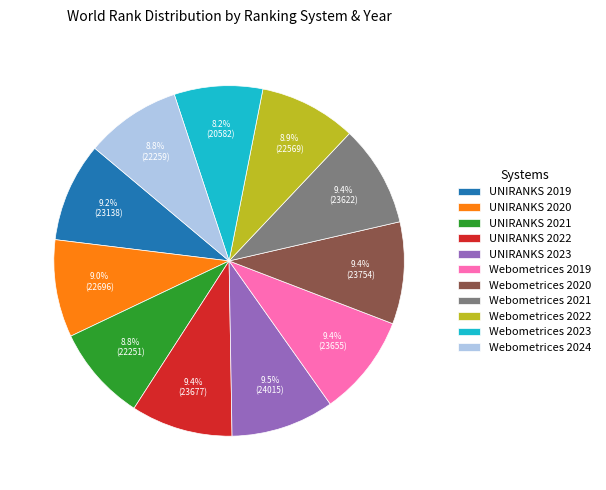

The UNIRANKS 2020 slice represents 21% of the pie. True or false?

False